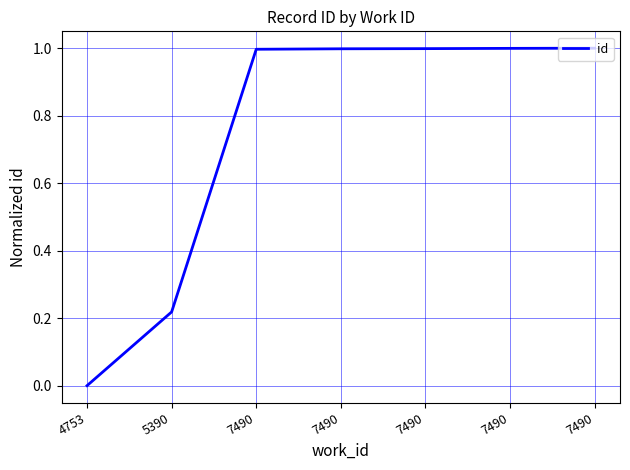

How many positive values are there?

6